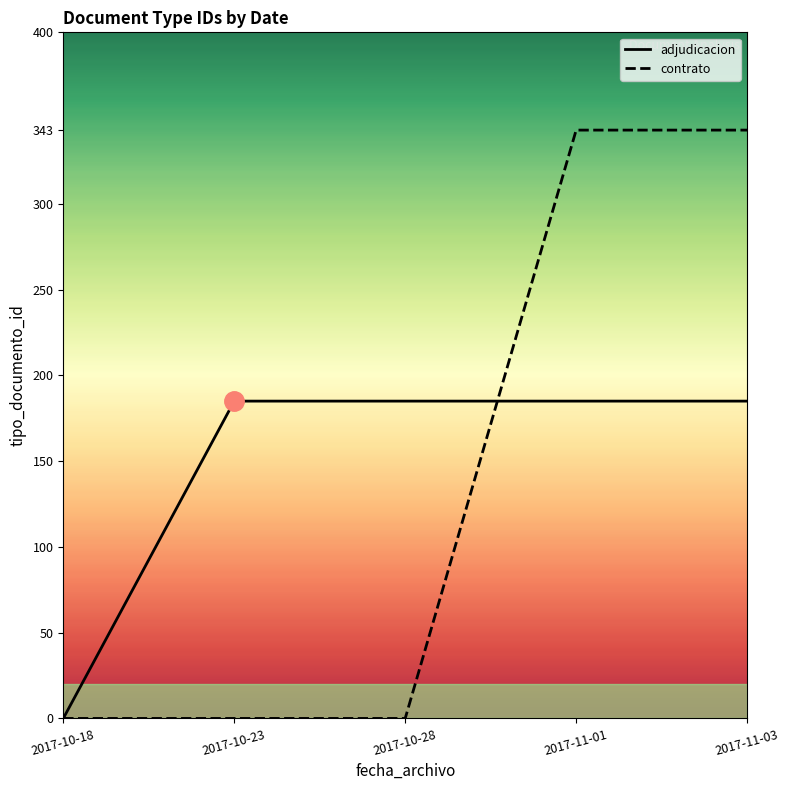

What is the difference between the maximum and minimum values in the adjudicacion series?

185